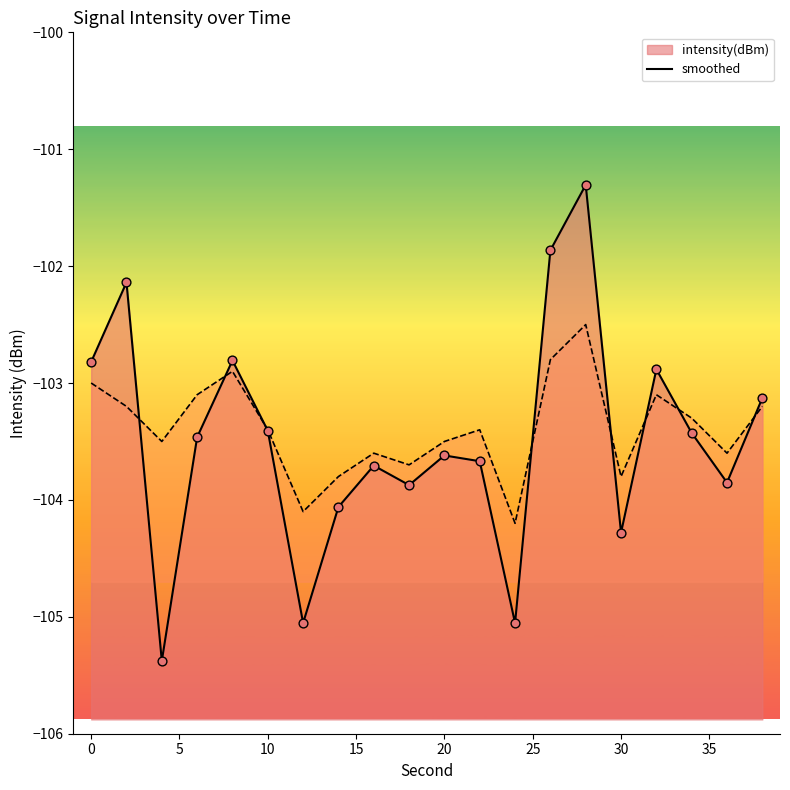

Which series contains the highest Y value?

intensity(dBm)